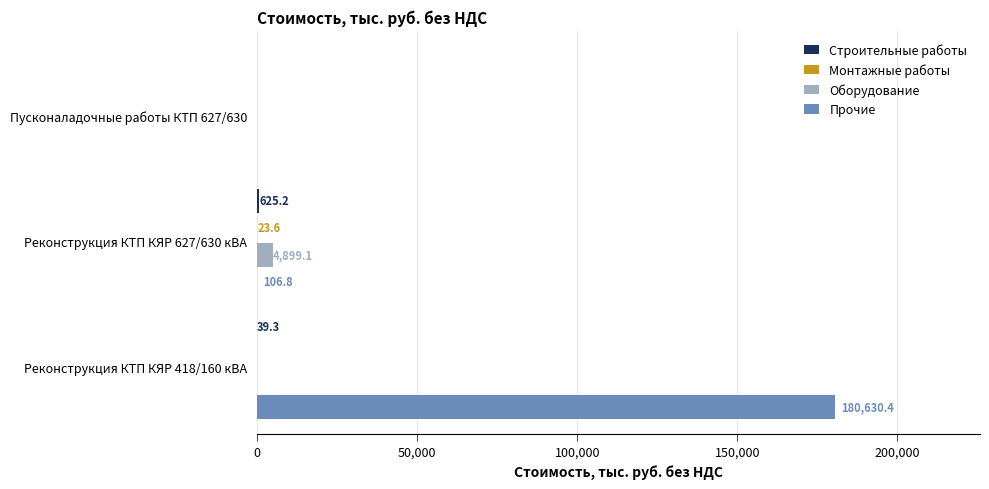

Which series has the largest range (max minus min)?

Прочие